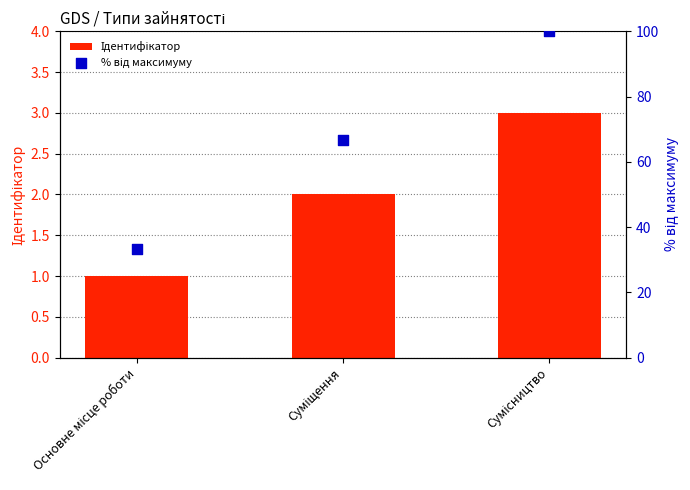

Which series reaches the maximum Y coordinate?

% від максимуму